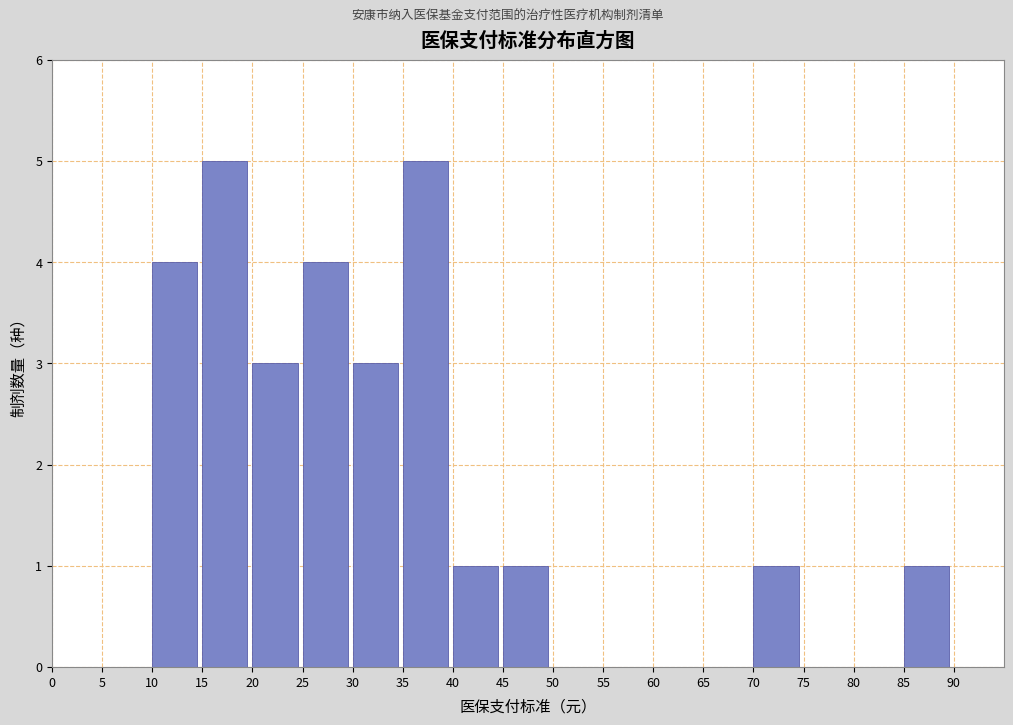

How tall is the bar that spans 20 to 25 on the x-axis? The values are not printed on the chart, so give them approximately, as read against the axis.

3